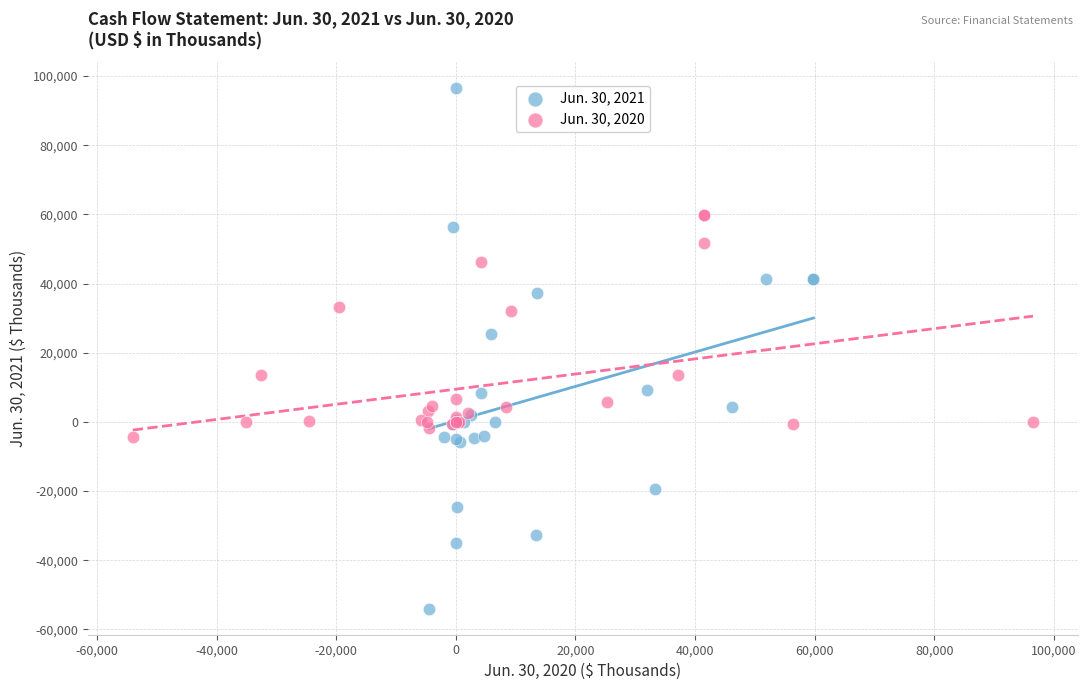

Which series reaches the minimum Y coordinate?

Jun. 30, 2021